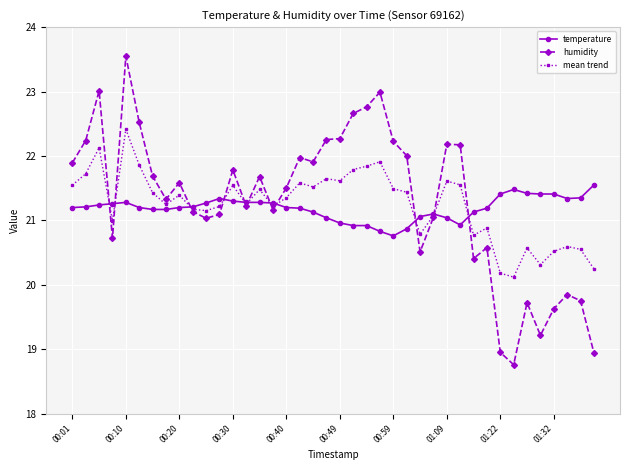

List the series in order of their overall mean, lowest first.

temperature, mean trend, humidity